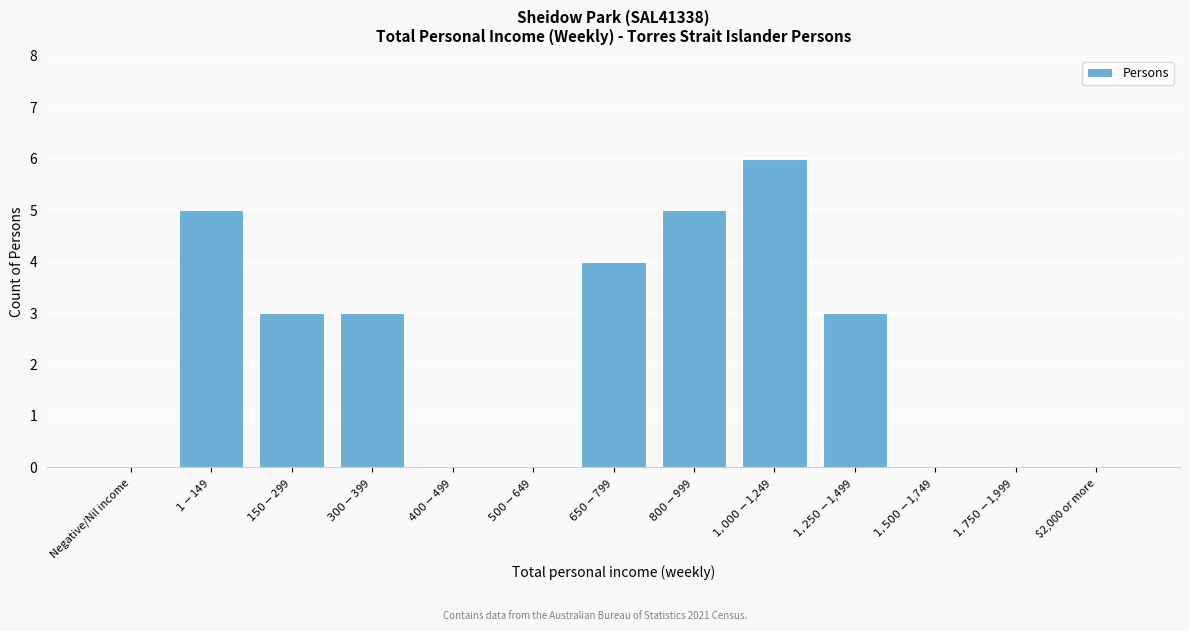

What is the greatest value displayed?

6